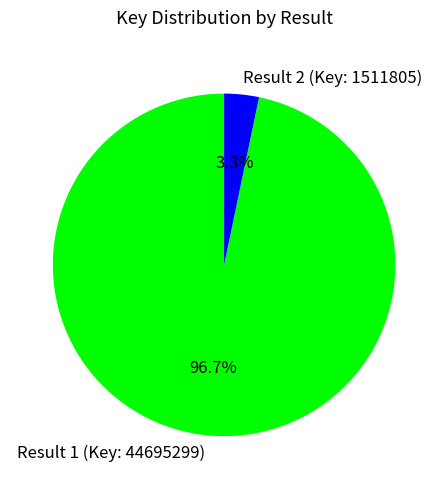

Is there a majority slice in this chart?

Yes